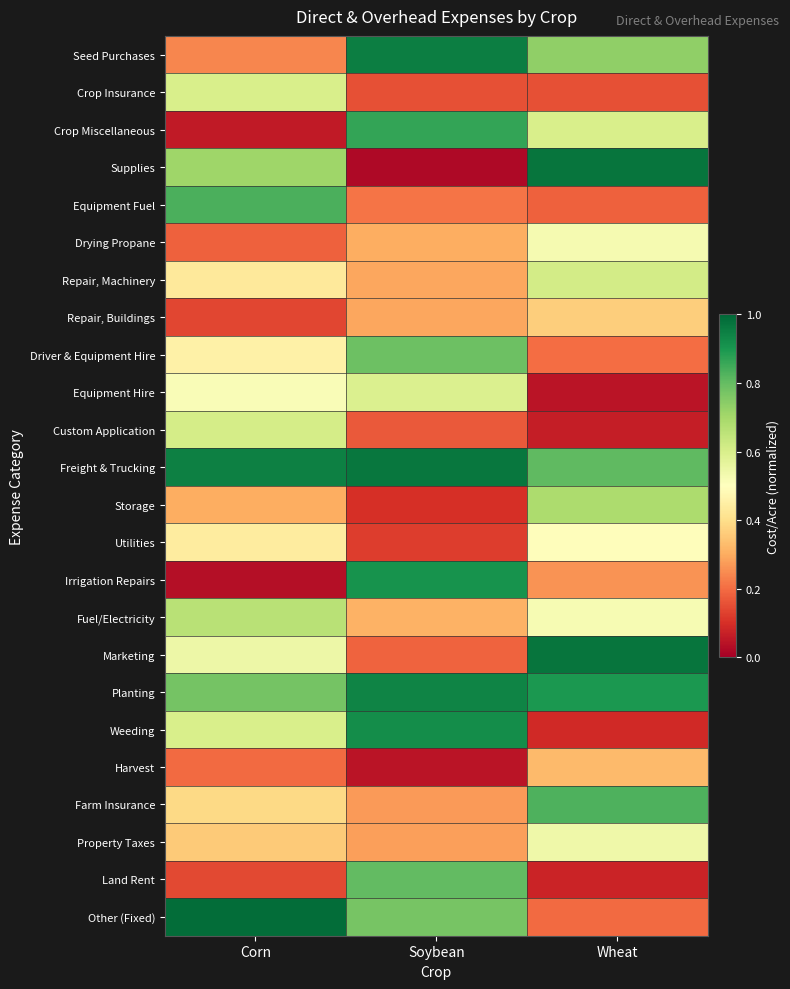

At how many categories does at least one series exceed 0?

3